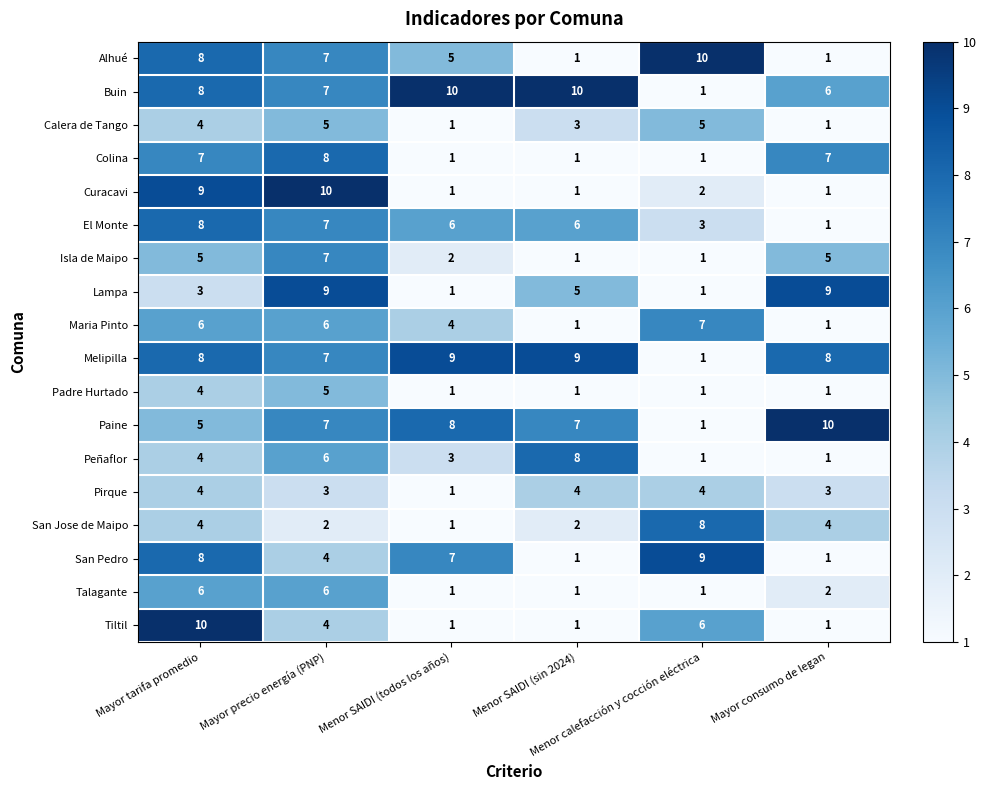

How many Talagante values are between 1 and 6?

6